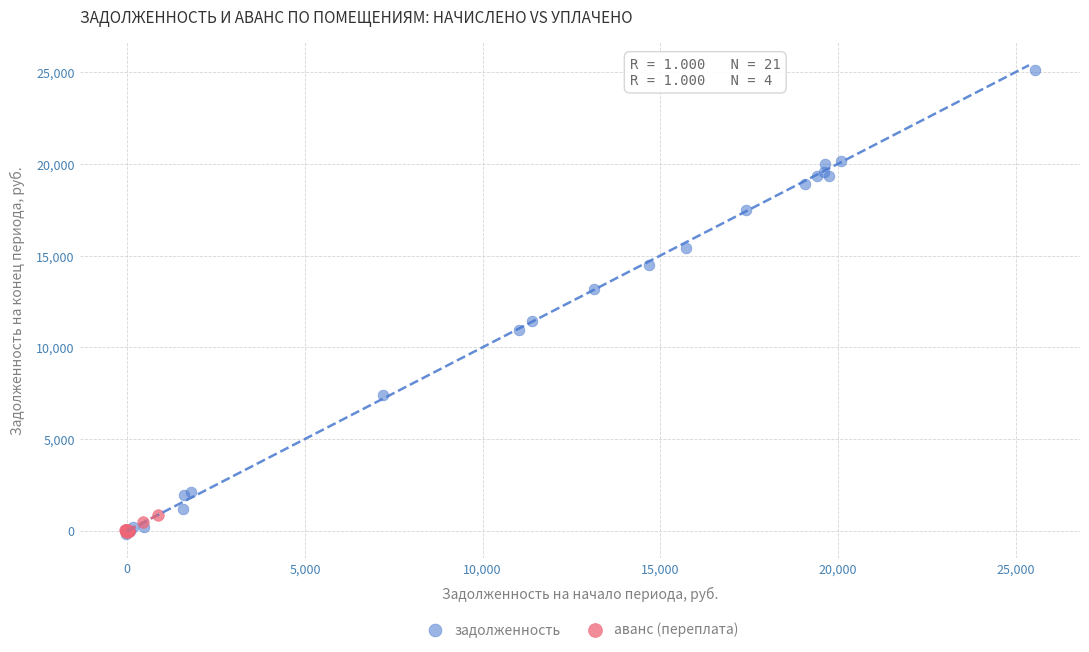

Which series has the largest Y range (max minus min)?

задолженность